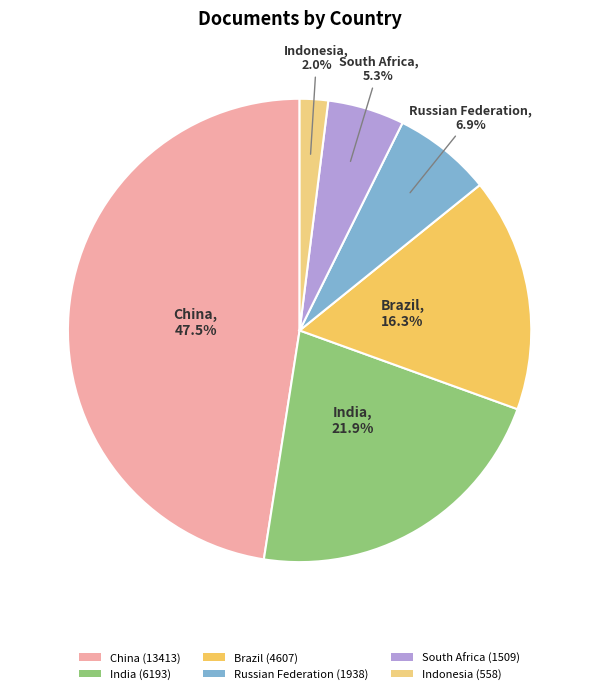

Does any single category account for the majority?

No